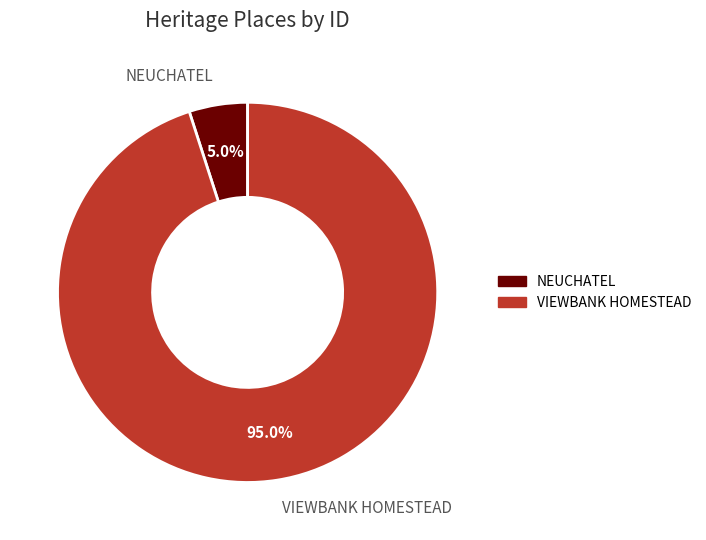

What is the majority slice?

VIEWBANK HOMESTEAD